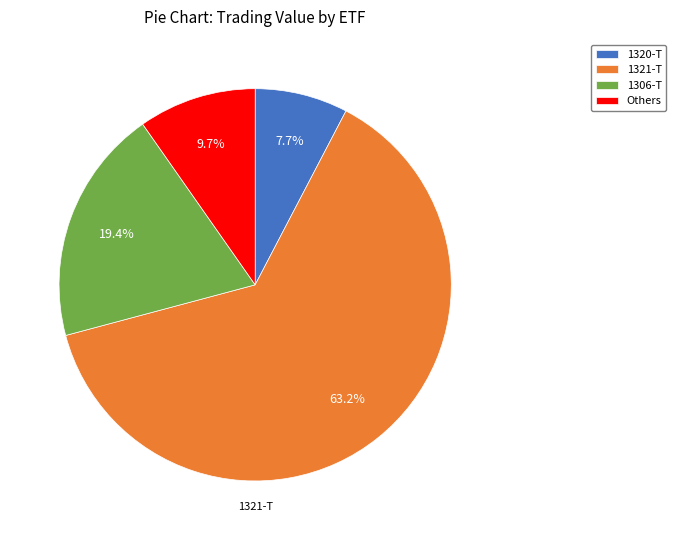

Does 1306-T account for over 50% of the chart?

No